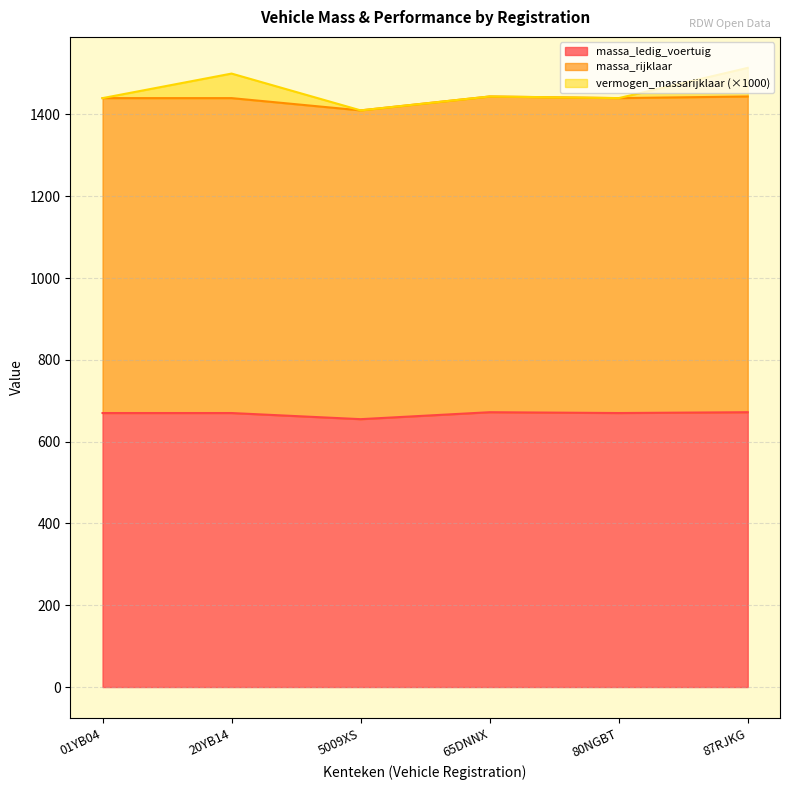

How many interior local peaks does the massa_ledig_voertuig series have?

1